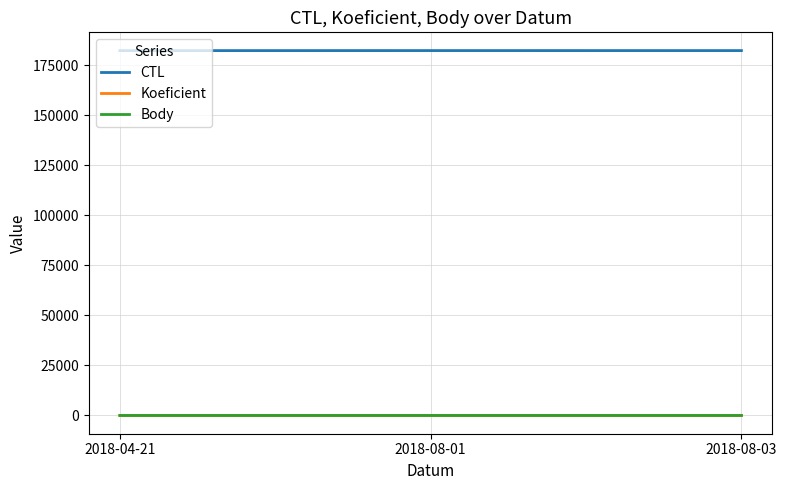

What is the sum of all Body values?

11